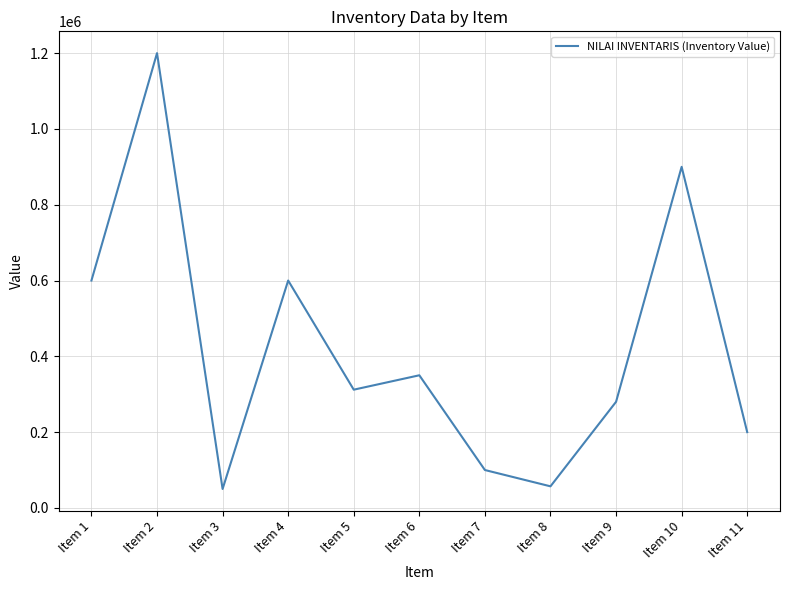

Which has a higher value, Item 2 or Item 7?

Item 2